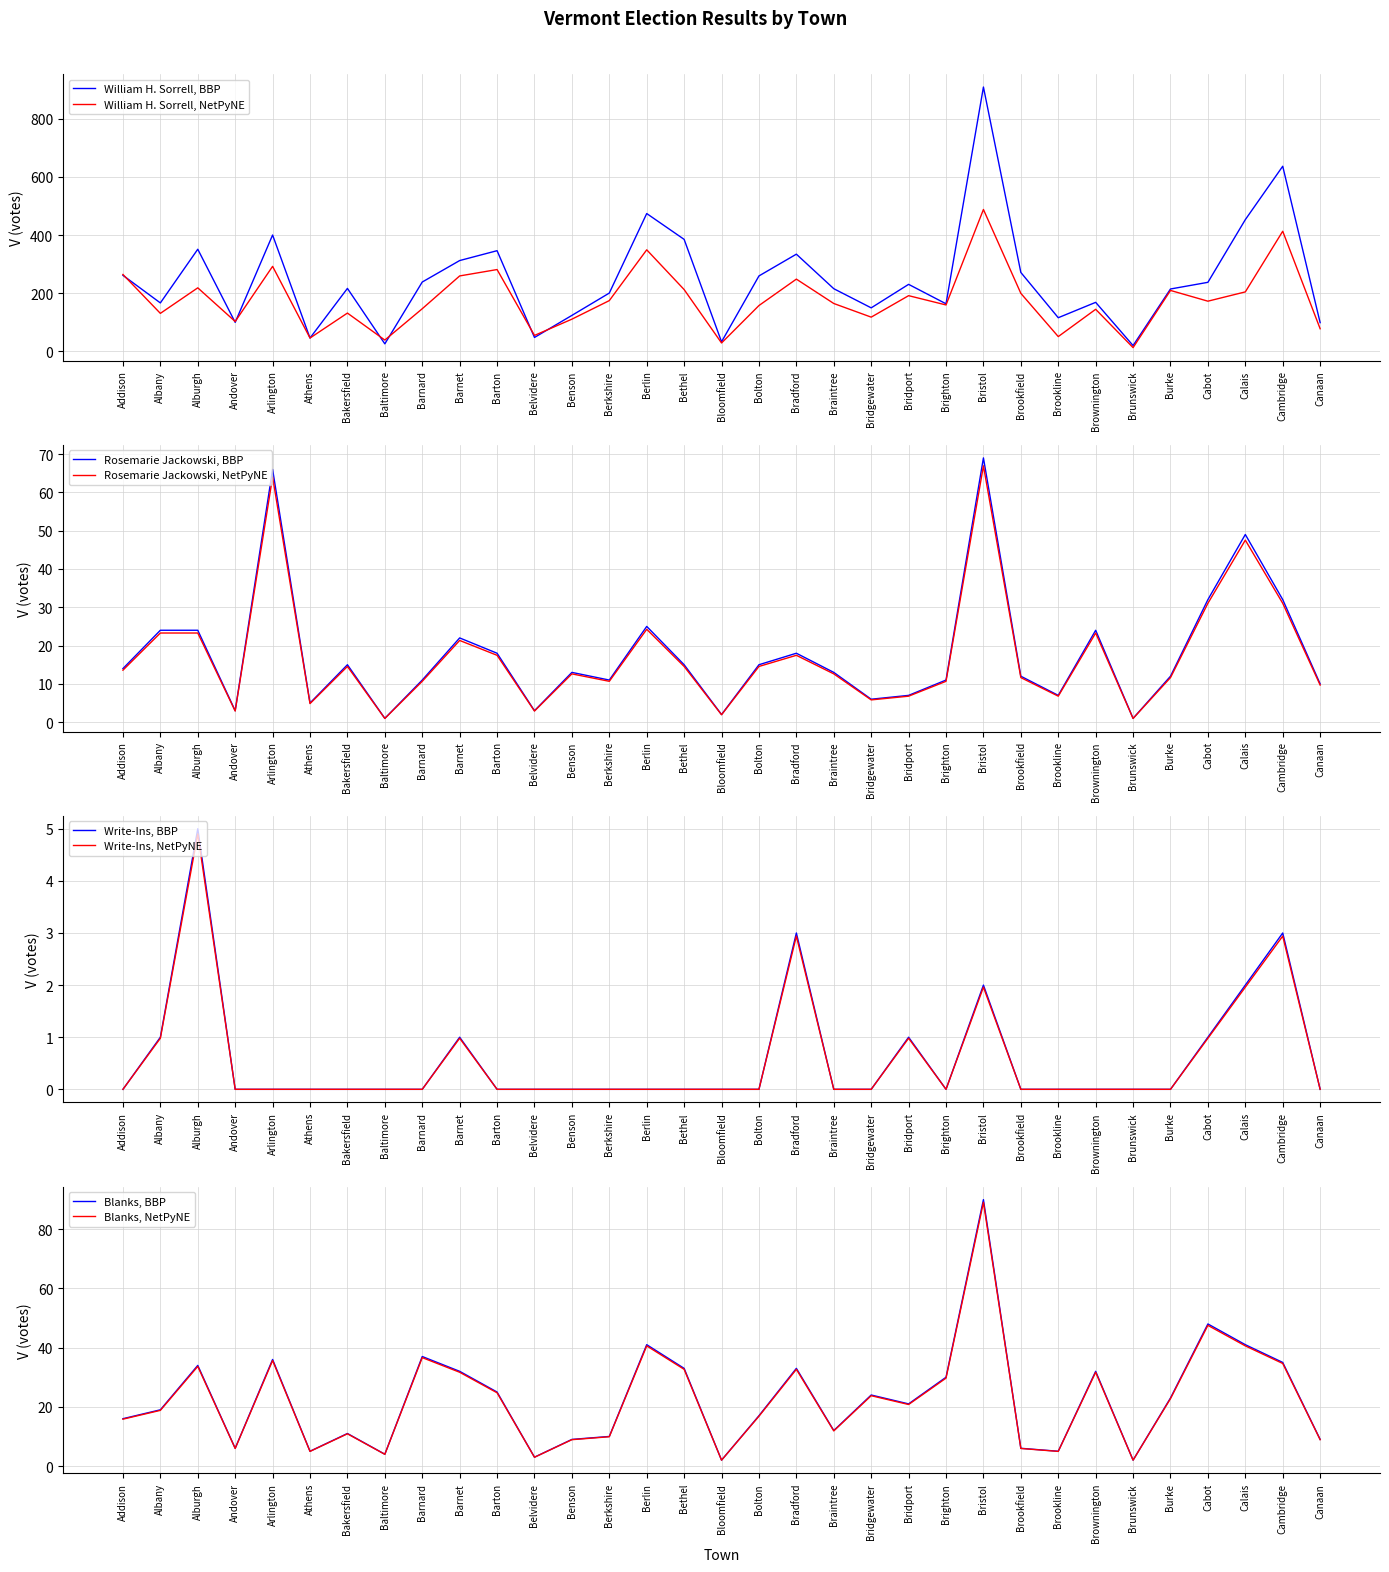

How many values in the Shane McCormack series are below 164?

16